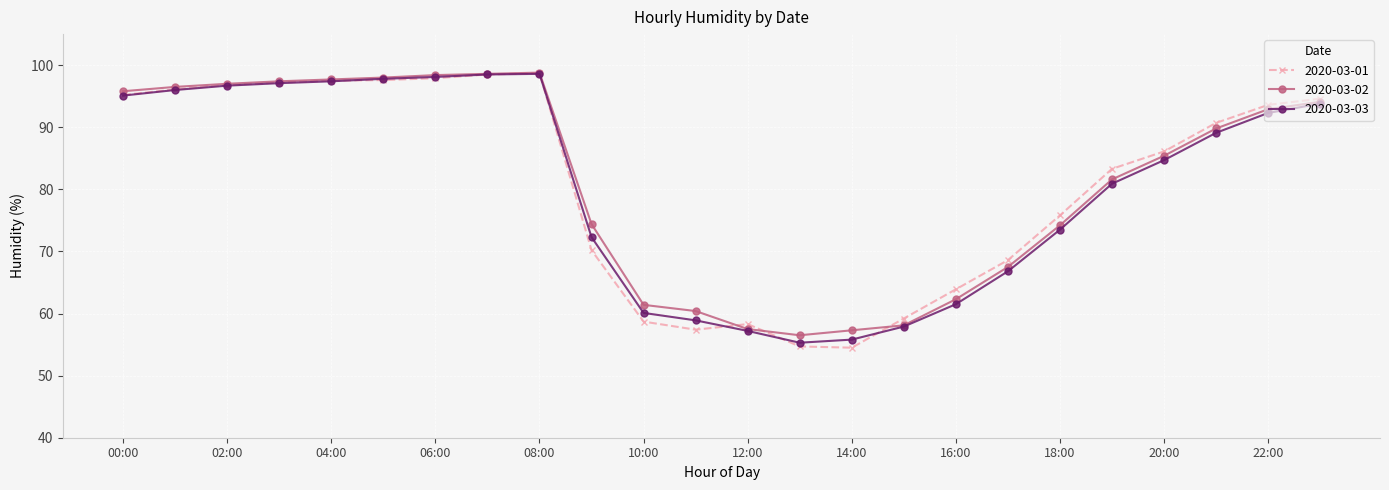

Which series ends up on top after the final intersection of 2020-03-01 and 2020-03-03?

2020-03-01